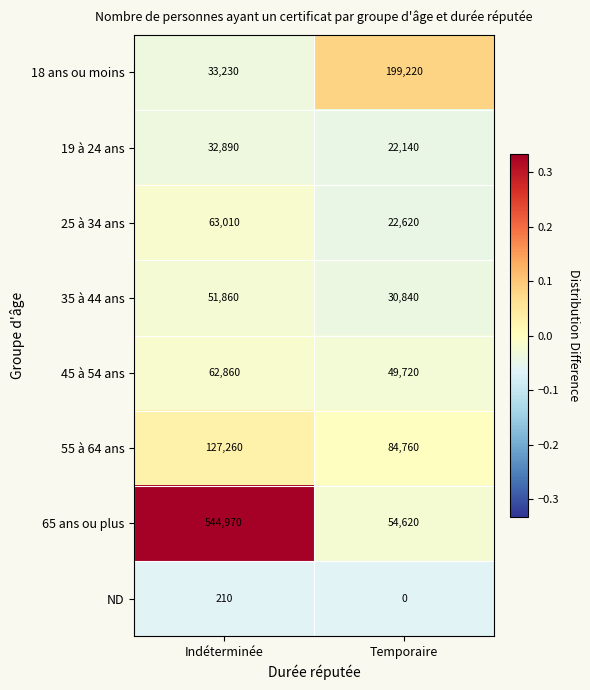

What is the difference between the maximum and minimum values in the ND series?

210